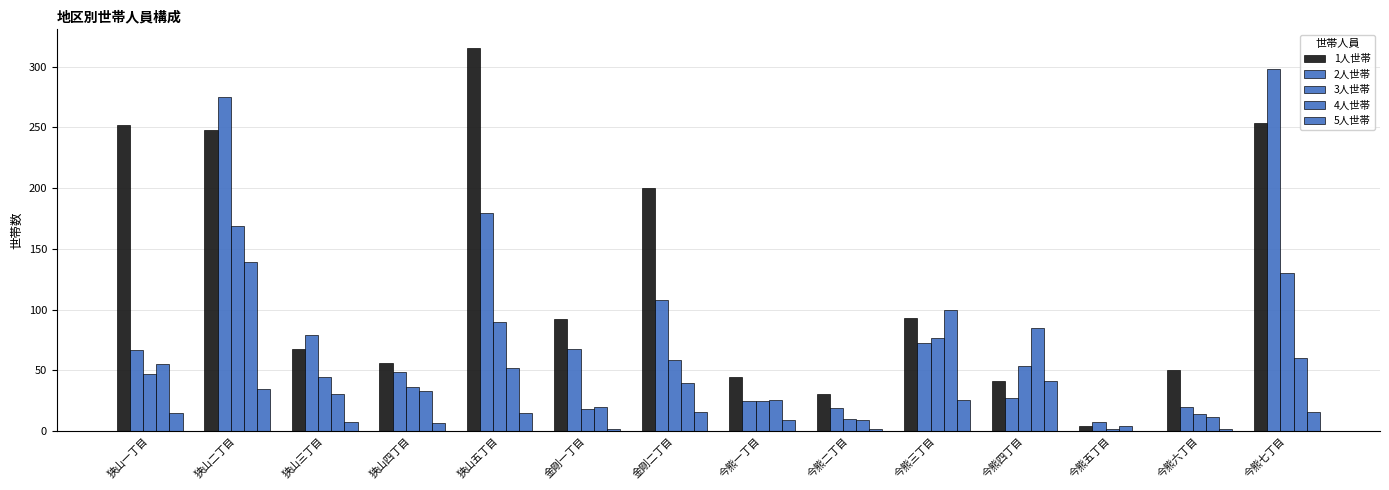

What is the total value across all series at 今熊一丁目?

130